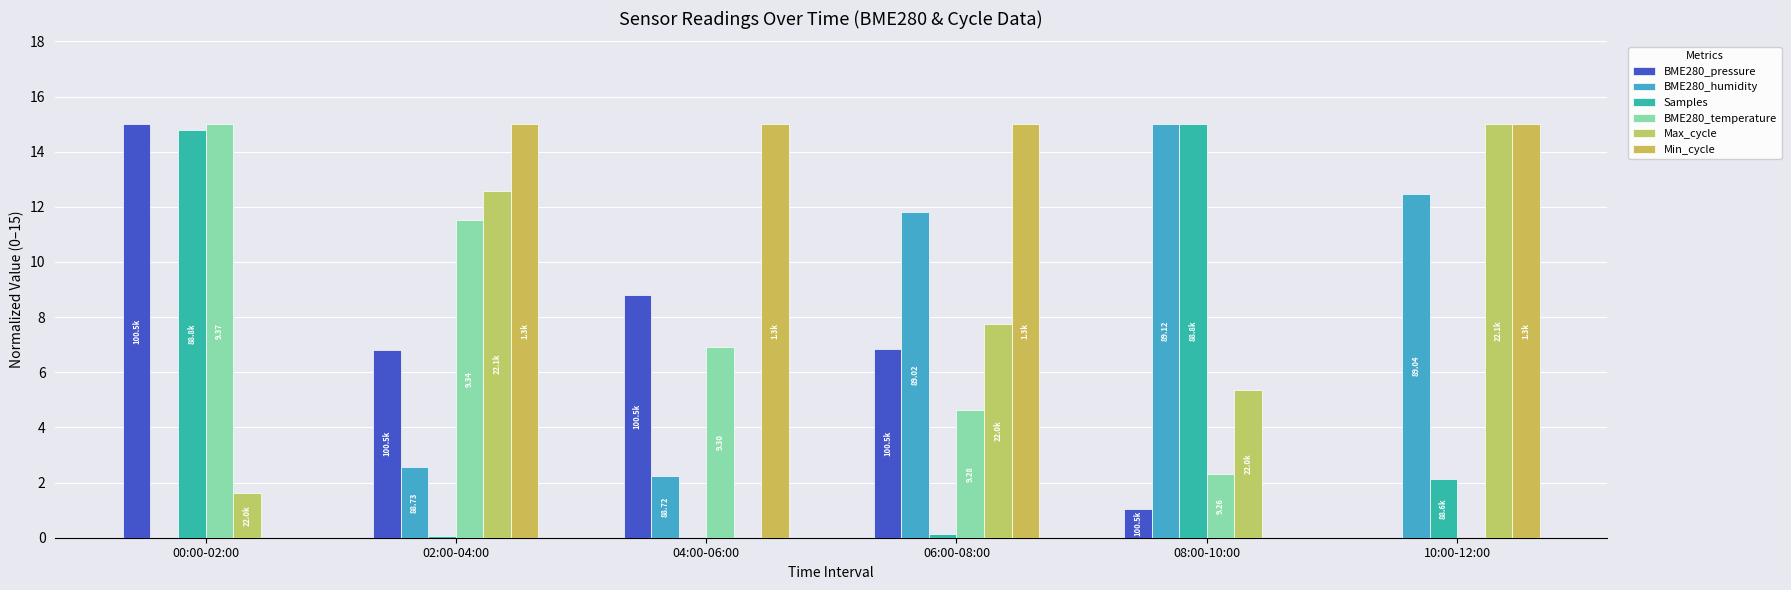

How many distinct data groups are displayed?

6